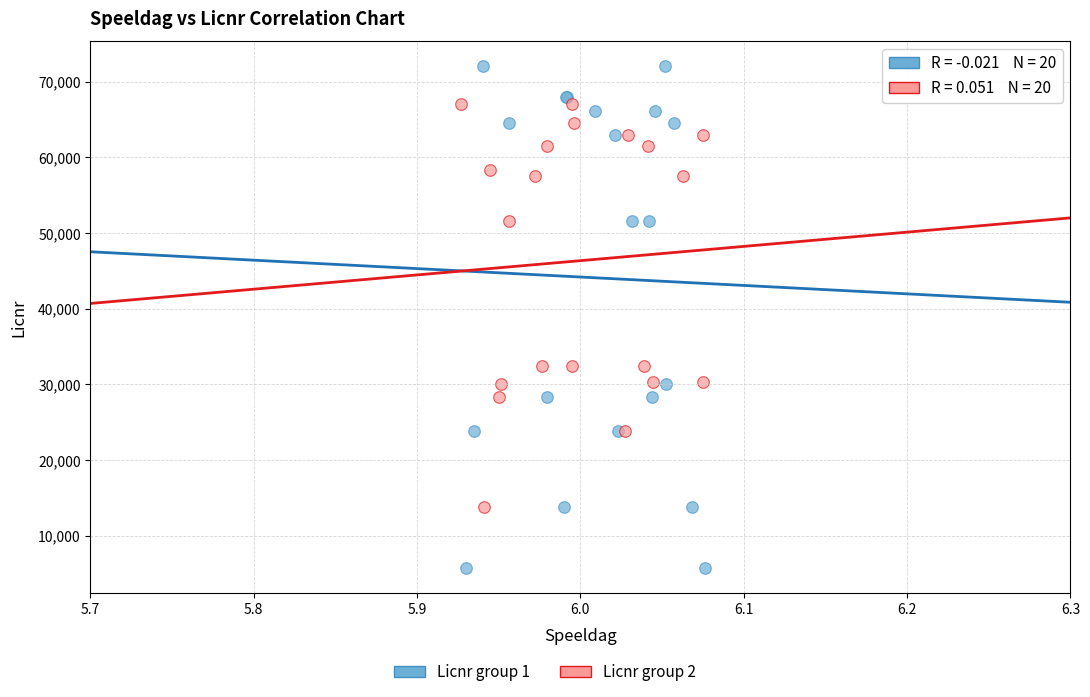

Which series contains the highest Y value?

Licnr group 1